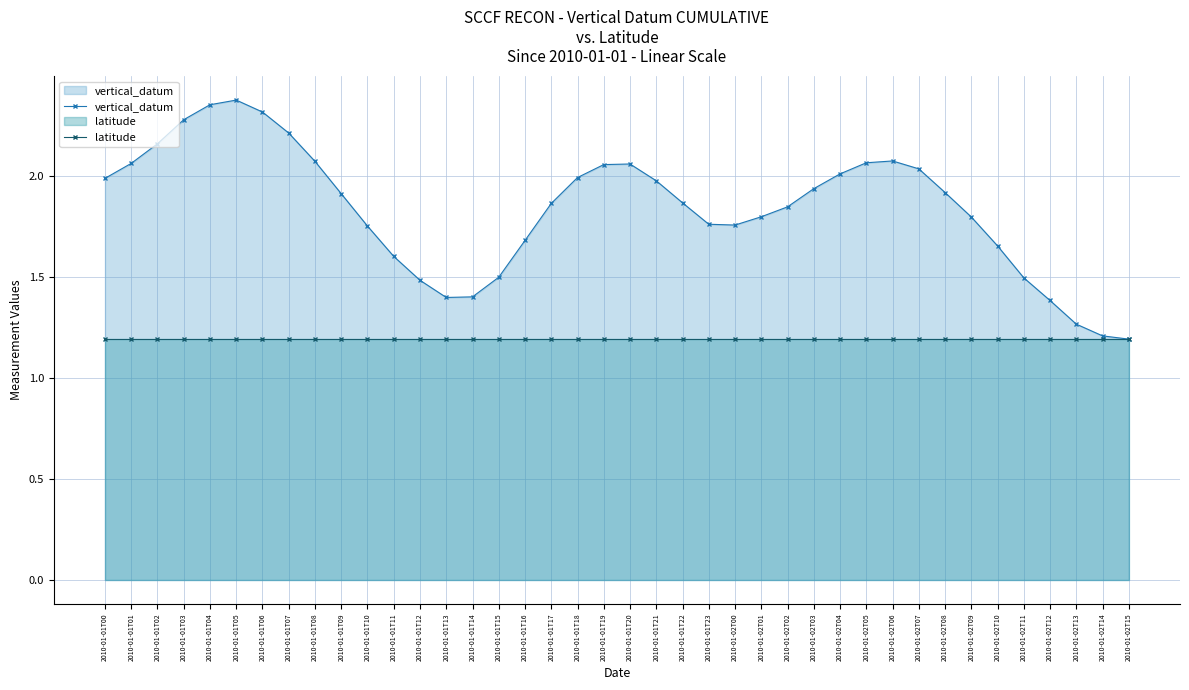

How many lines are shown in the chart?

2